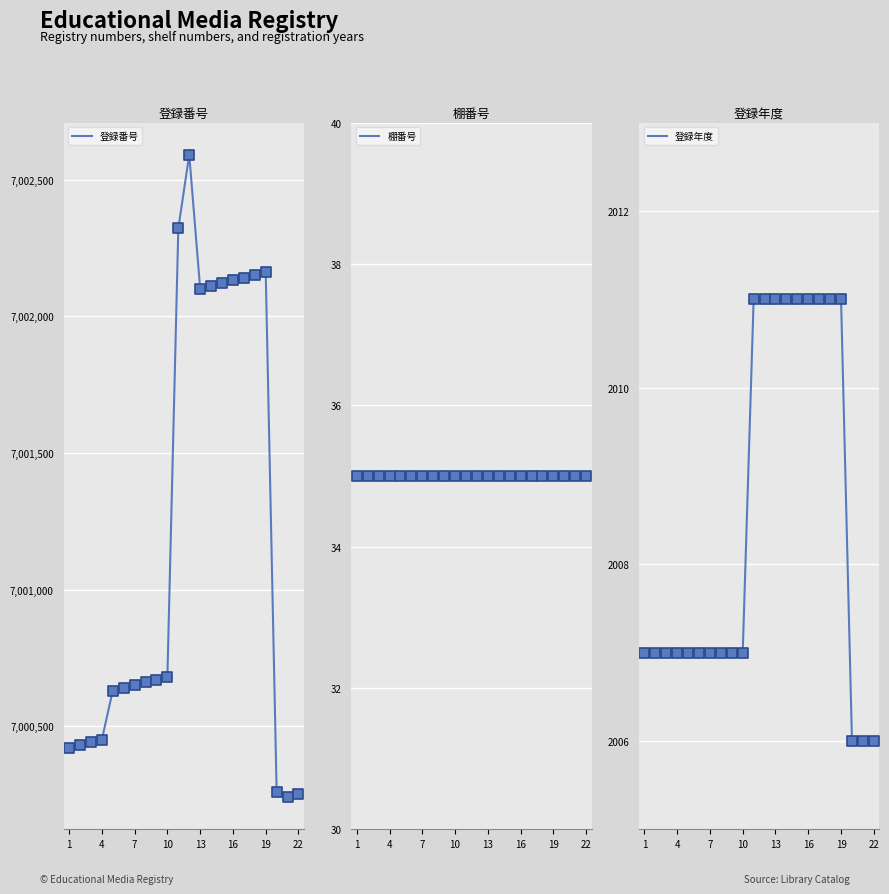

What is the minimum value for 登録番号?

7000241